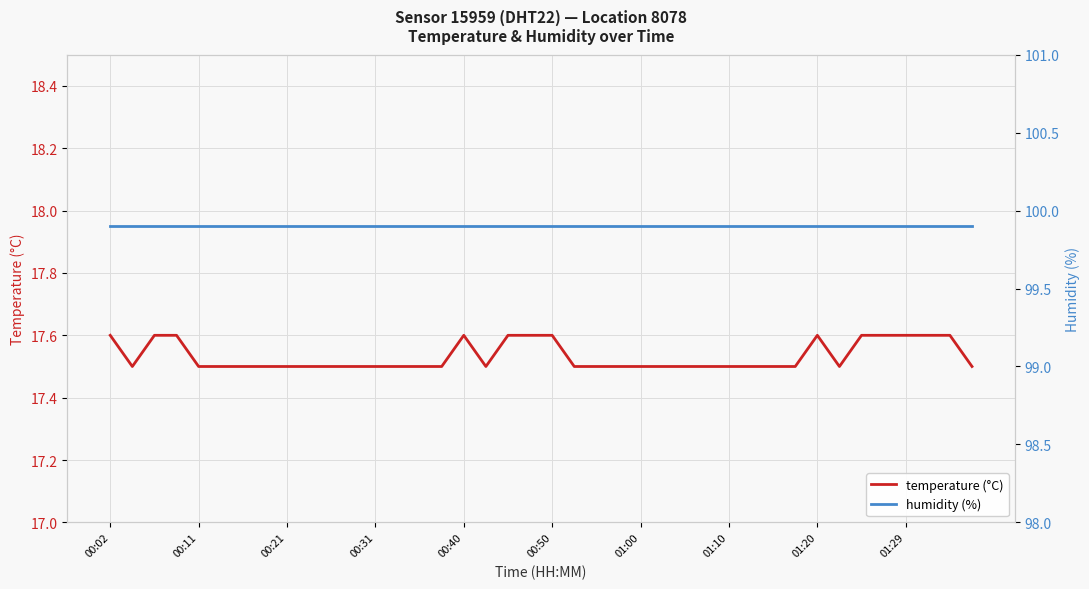

The temperature (°C) series shows 31.4 at 14. True or false?

False